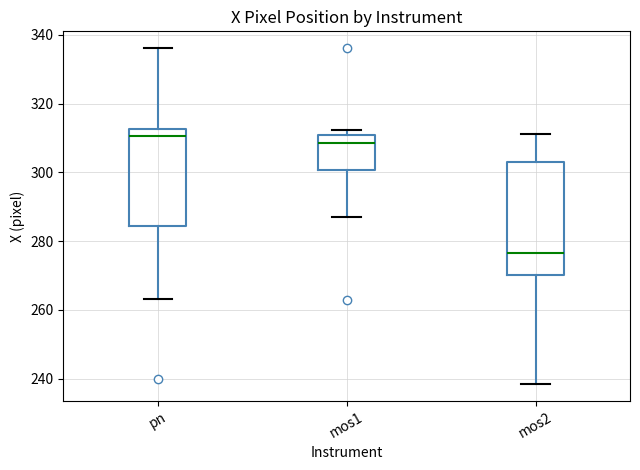

Which box has the highest median line?

pn